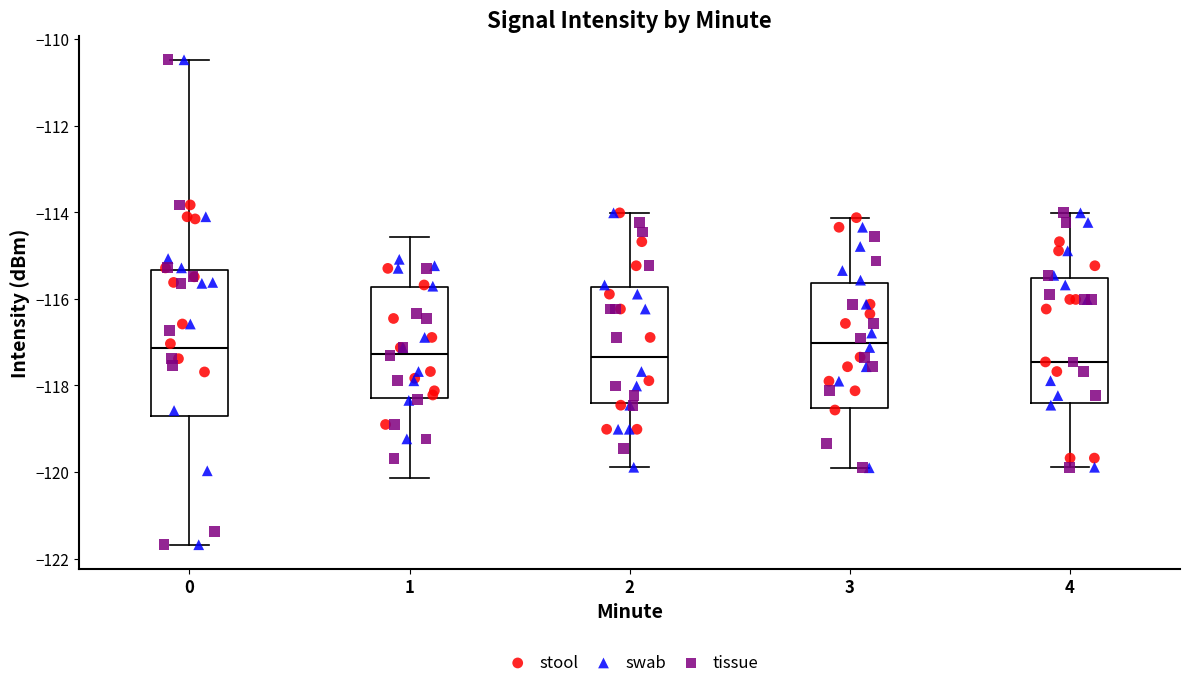

Where does the median line of the box at x = 0 sit on the y-axis? The values are not printed on the chart, so give them approximately, as read against the axis.

-117.2